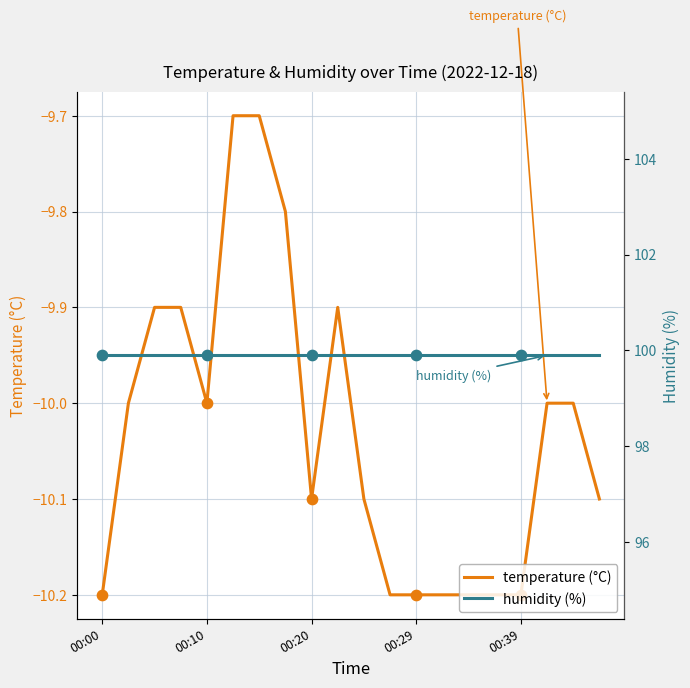

Which series reaches the minimum Y coordinate?

temperature (°C)